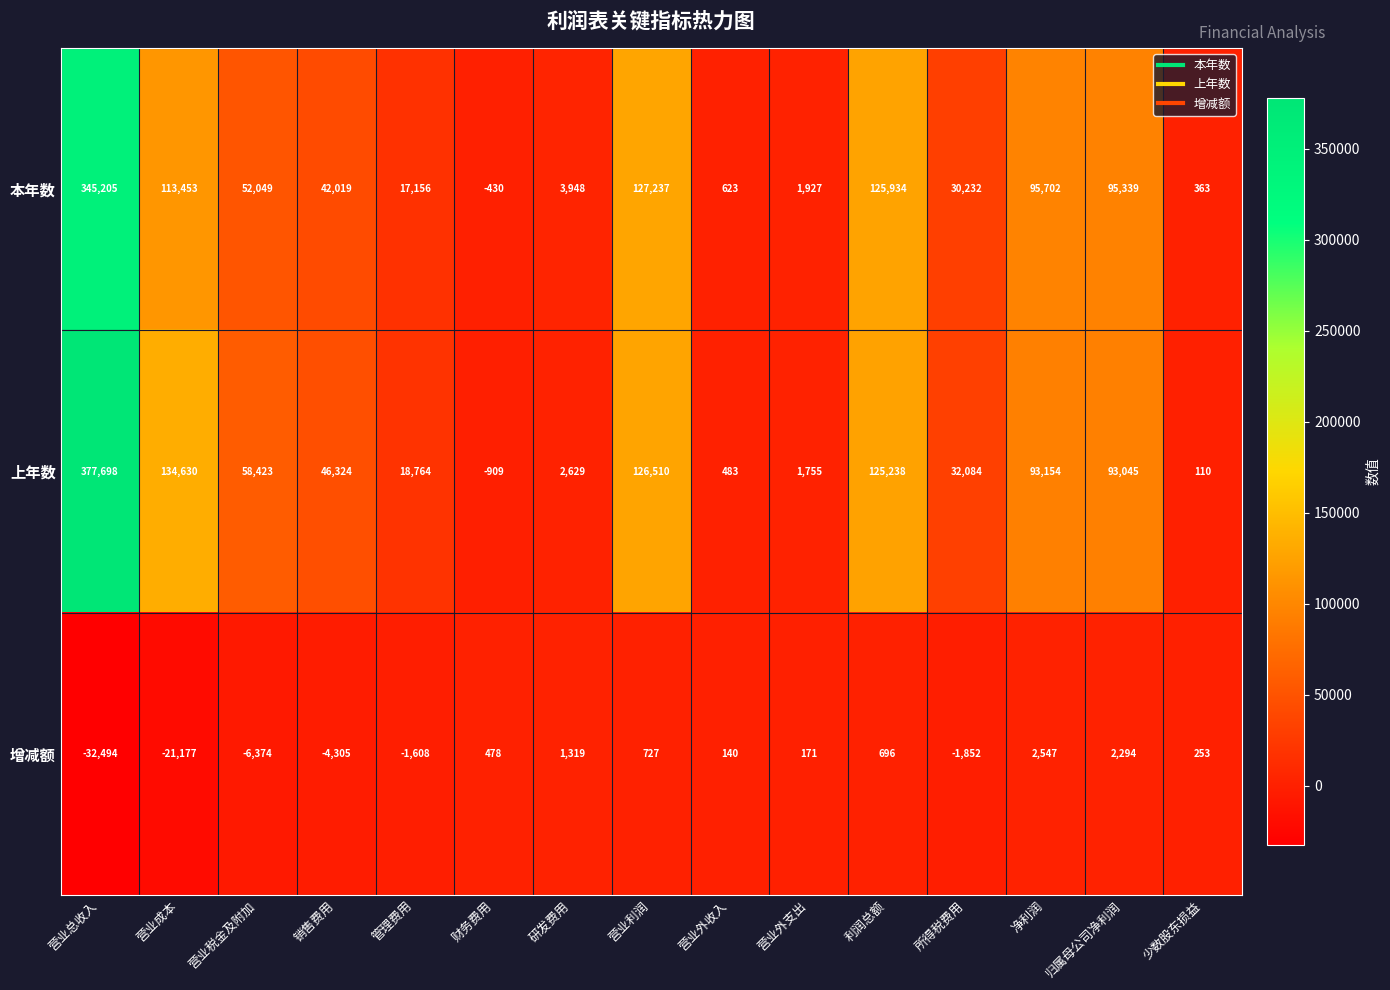

Which category has the highest value in the 增减额 series?

净利润